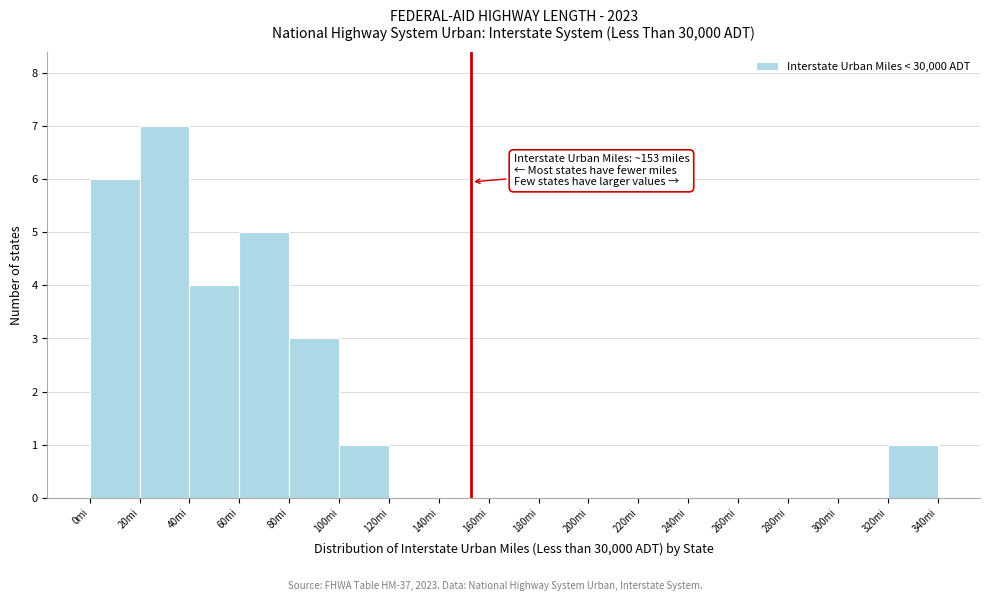

Which range on the x-axis has the tallest bar?

20 to 40